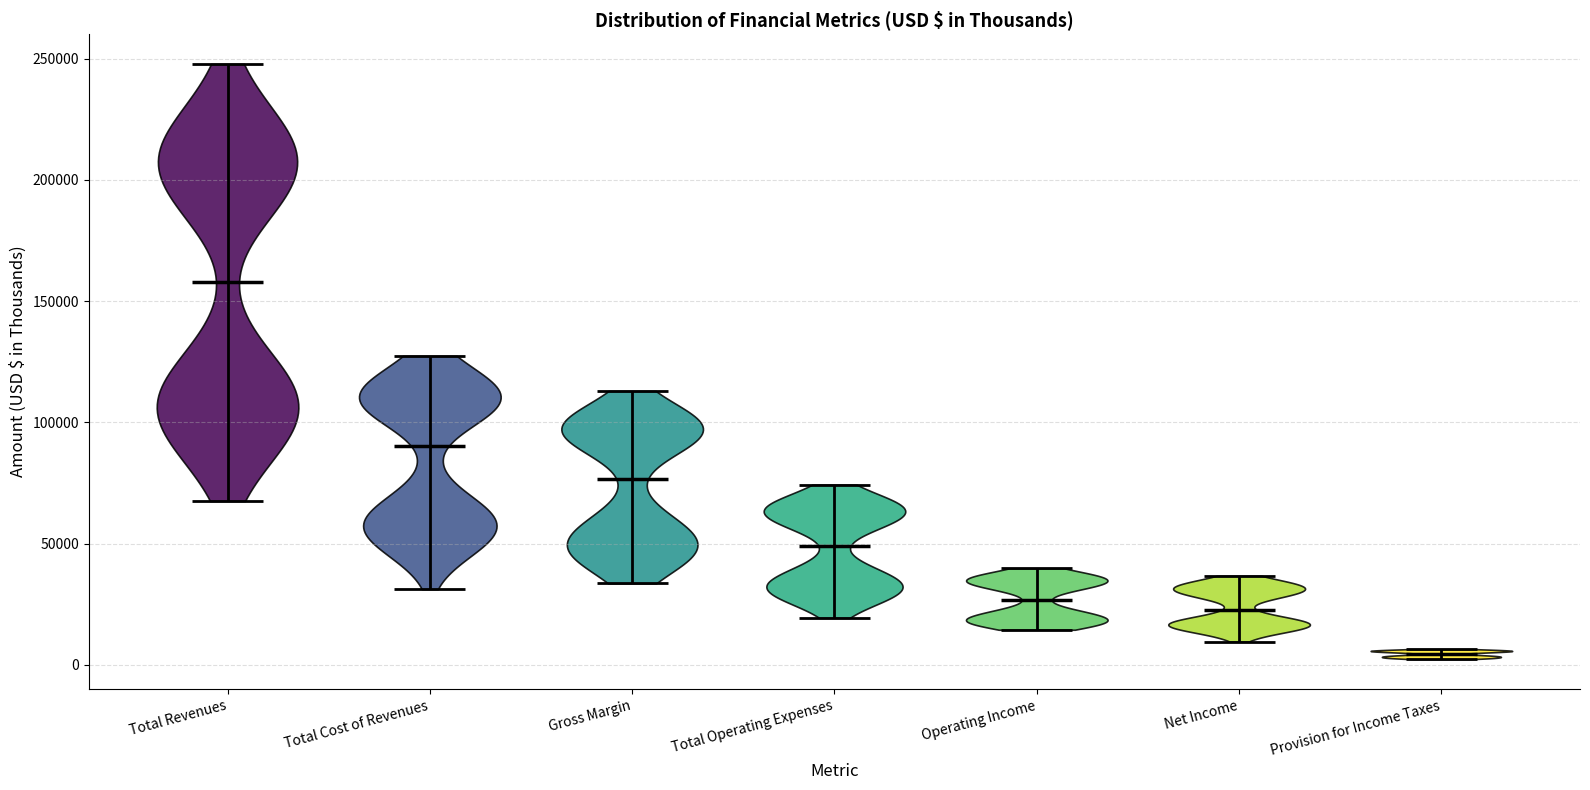

Which violin has the highest median line?

Total Revenues